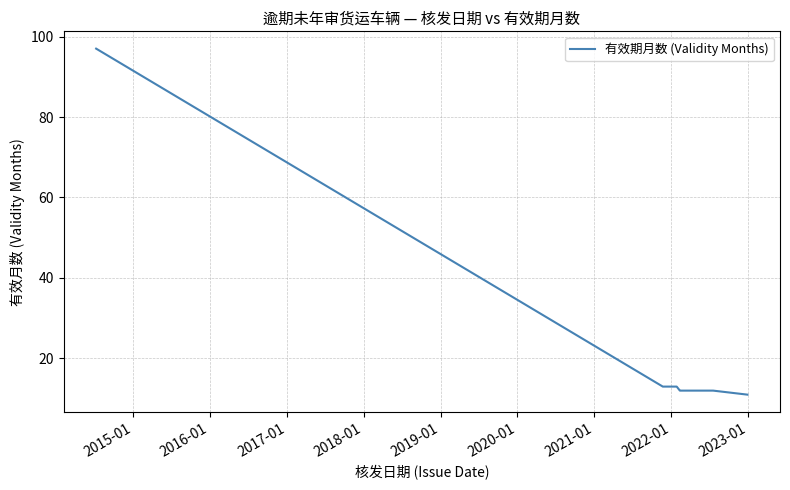

What is the maximum value shown in the chart?

97